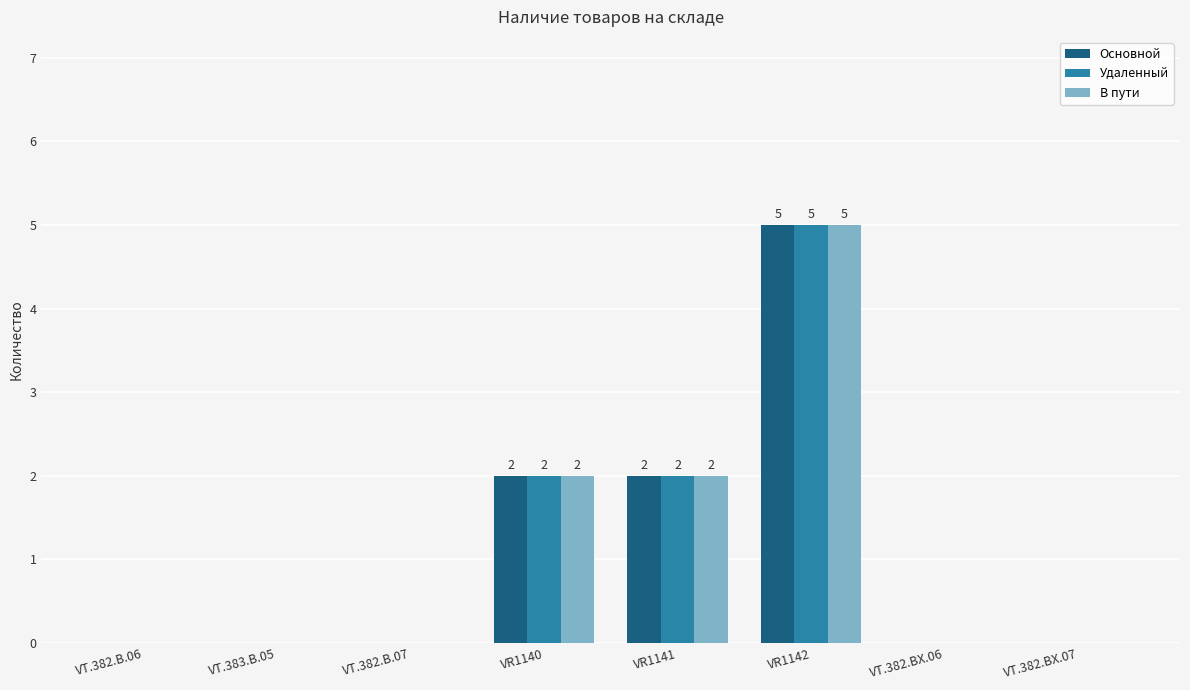

At which category is the sum across all series the highest?

VR1142